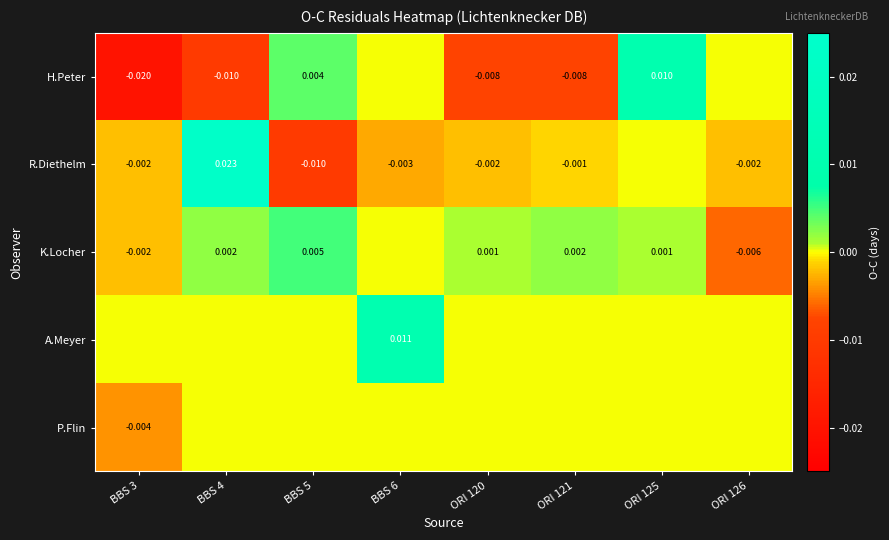

True or false: K.Locher has a value of 0.0 at ORI 120.

False